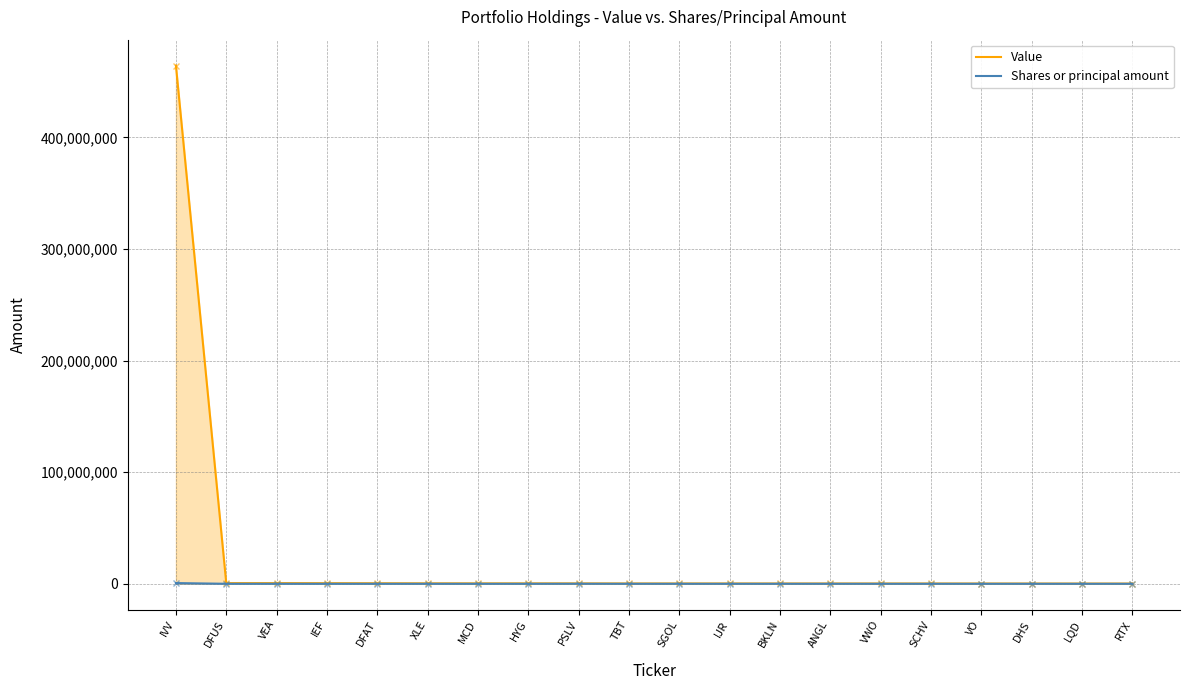

At which category does the chart reach its minimum across all series?

VO